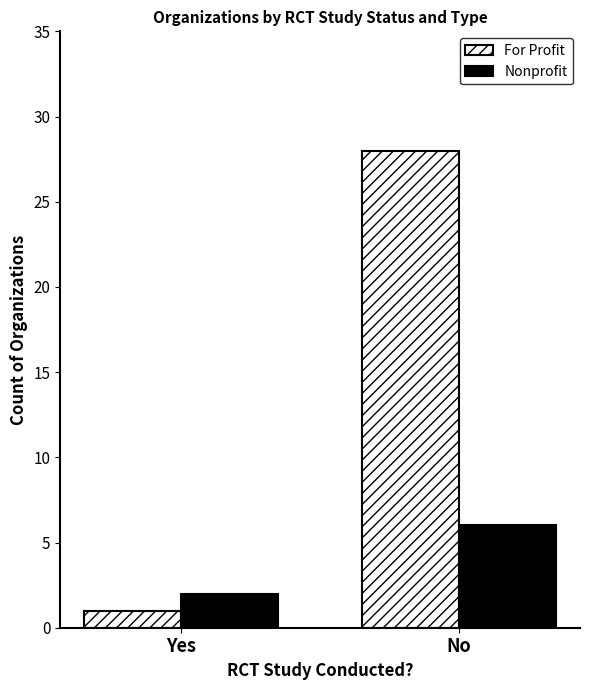

Are the bars grouped side by side (vs. stacked)?

Yes